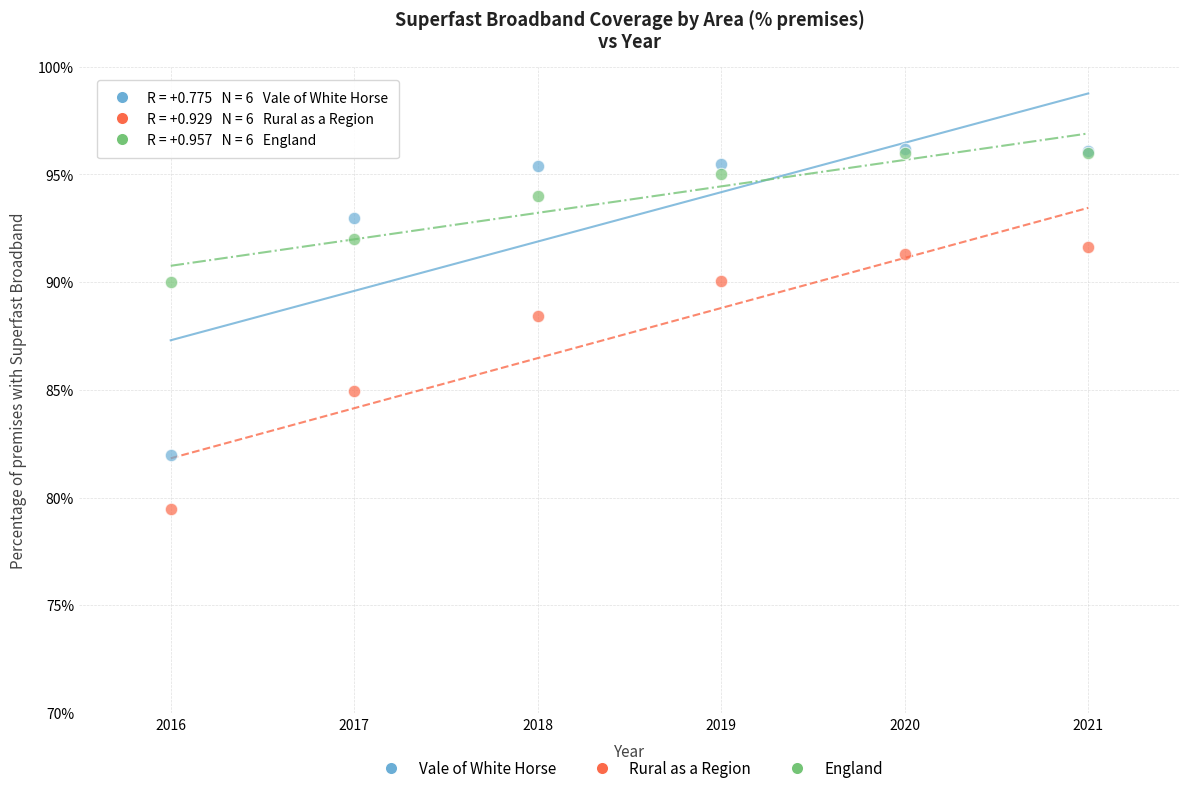

Across all series, what Y value is closest to 87?

88.4